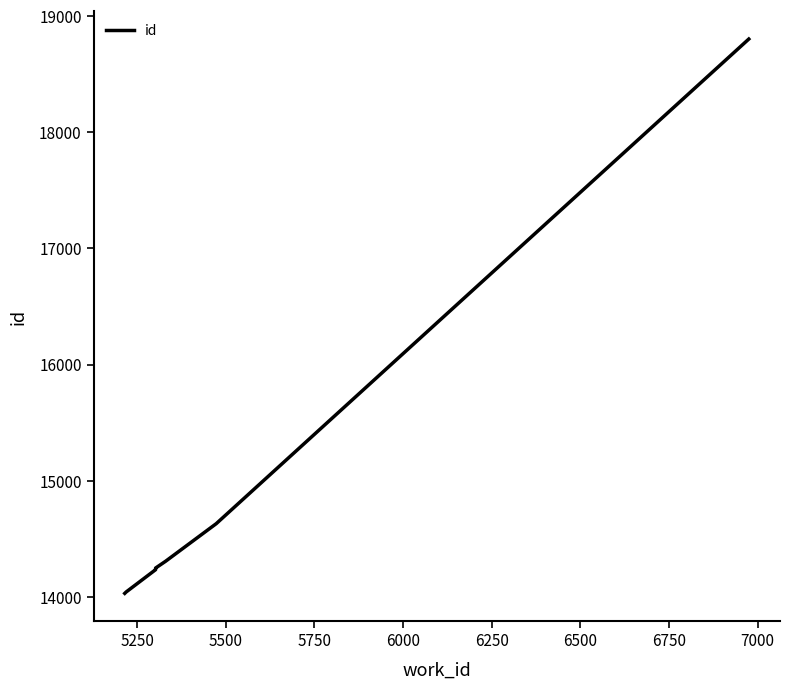

What is the value of the 7th point from the left?

18802